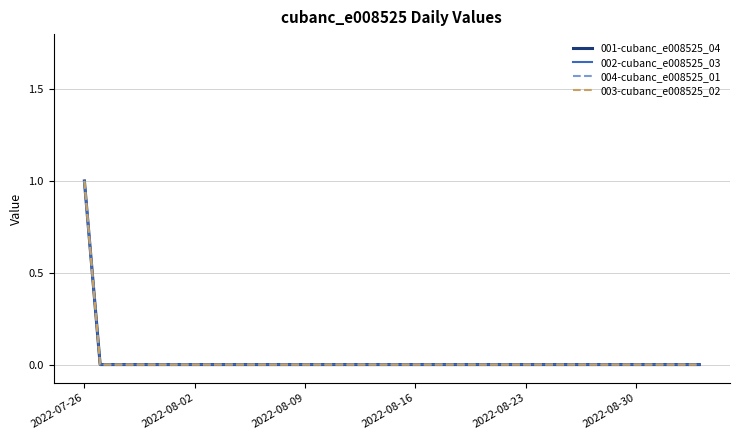

Is this an area chart (filled region under the line)?

No